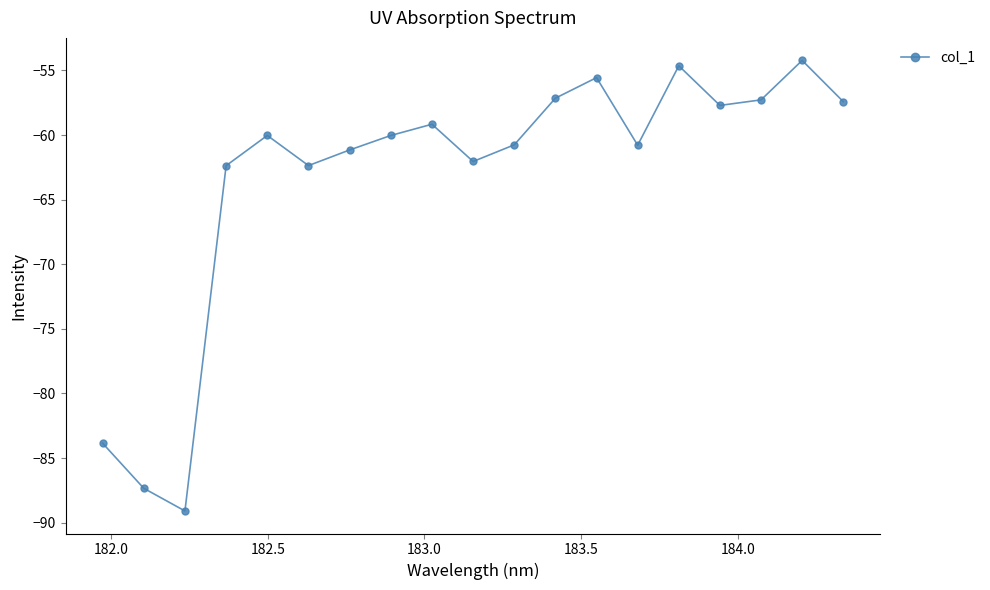

What is the difference between the maximum and second lowest values?

33.1